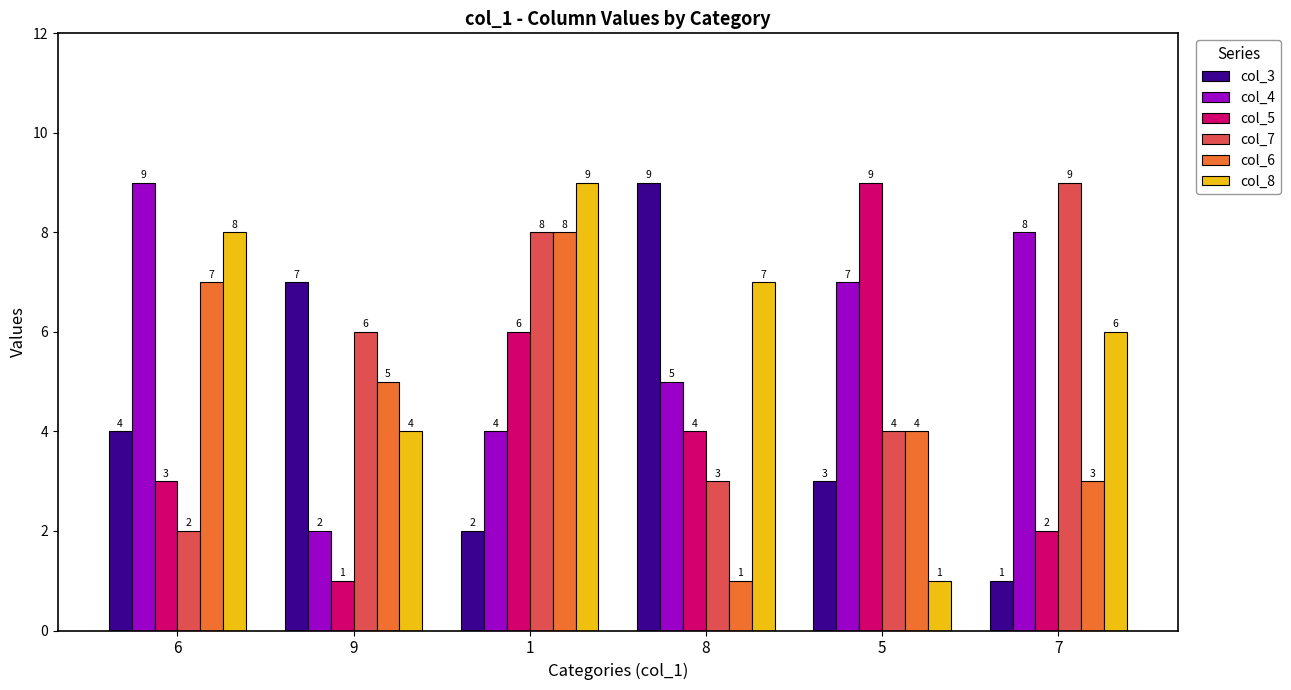

How many col_5 values are between 2 and 6?

4